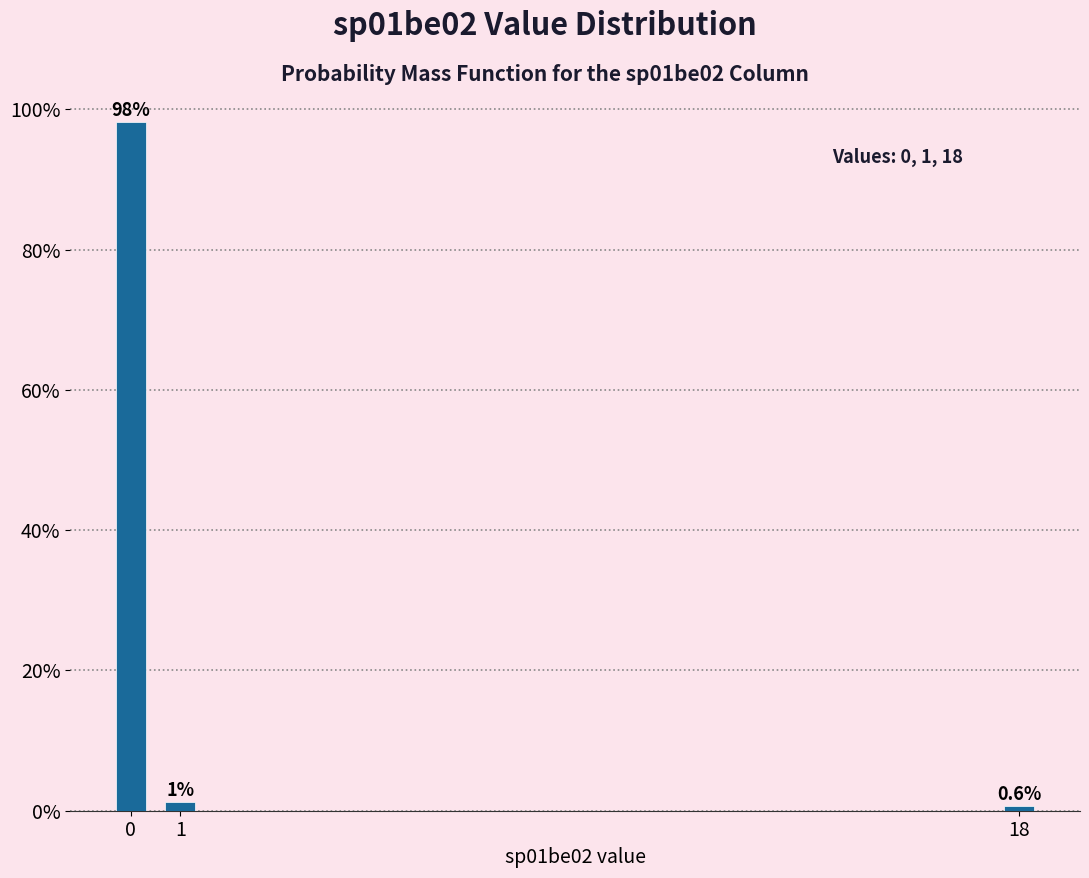

Read the value at 18.

0.6